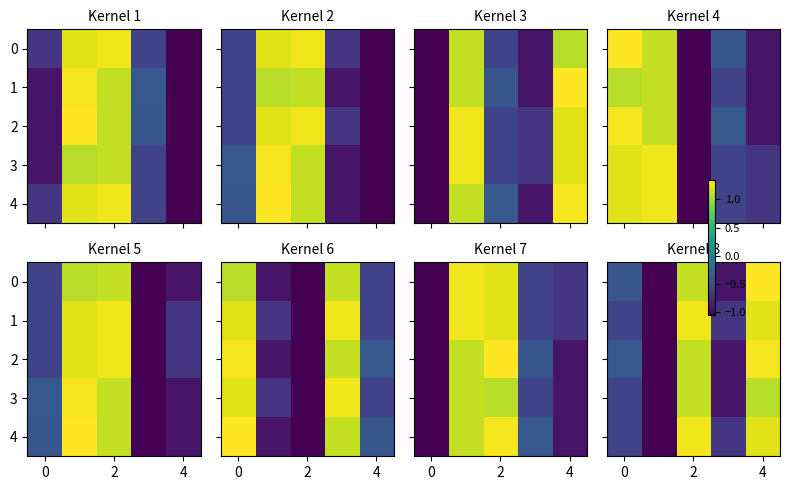

At which category is the sum across all series the highest?

4